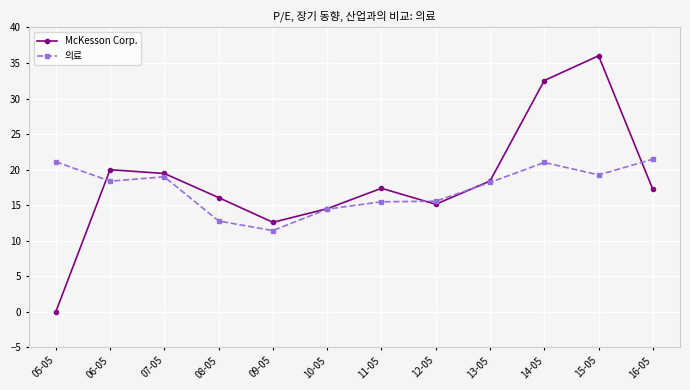

Where is the first local minimum for McKesson Corp.?

09-05